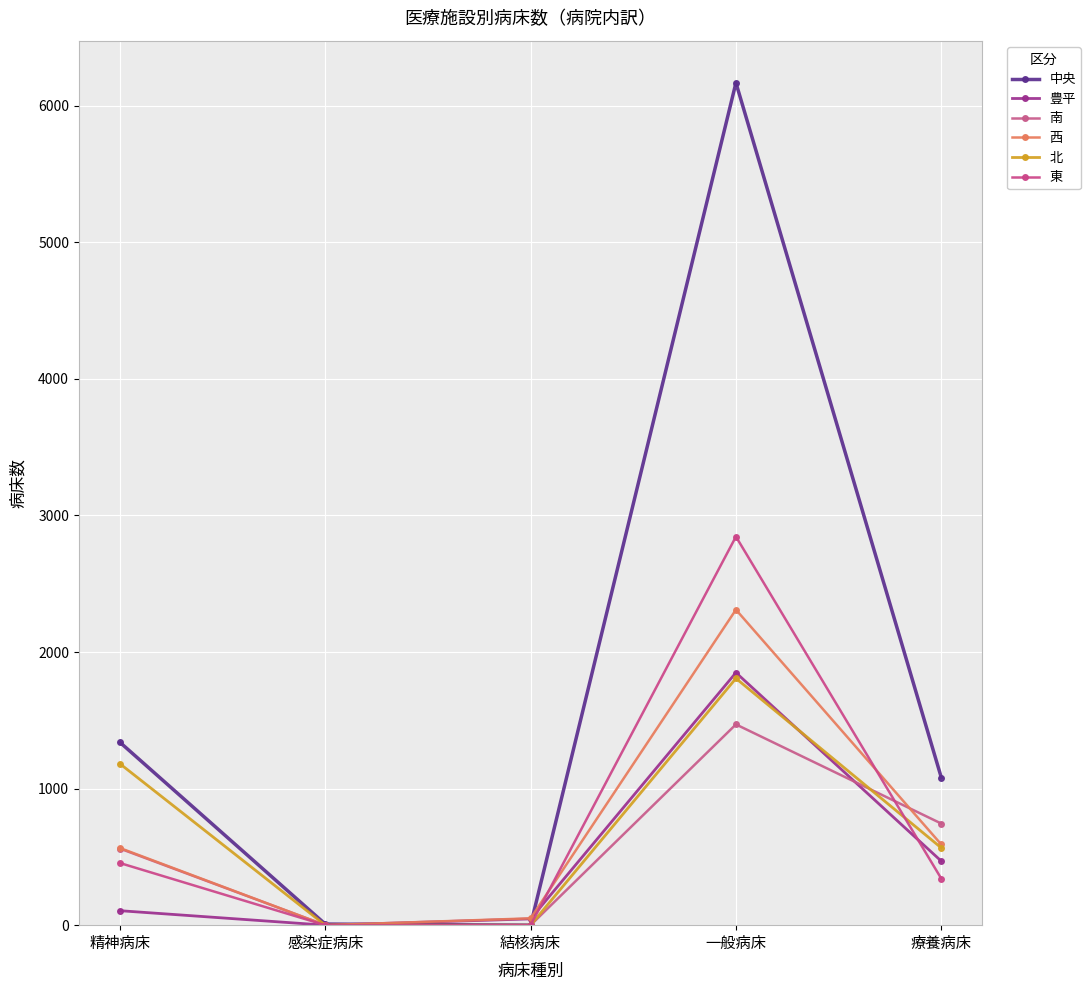

At which label does 中央 reach its minimum?

結核病床